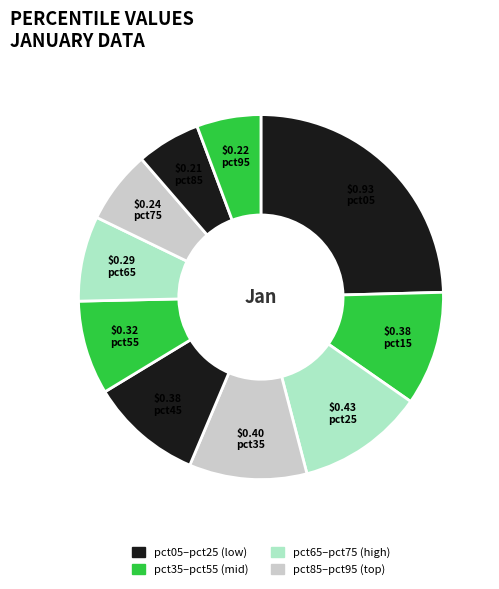

What is the largest slice in the pie chart?

pct05